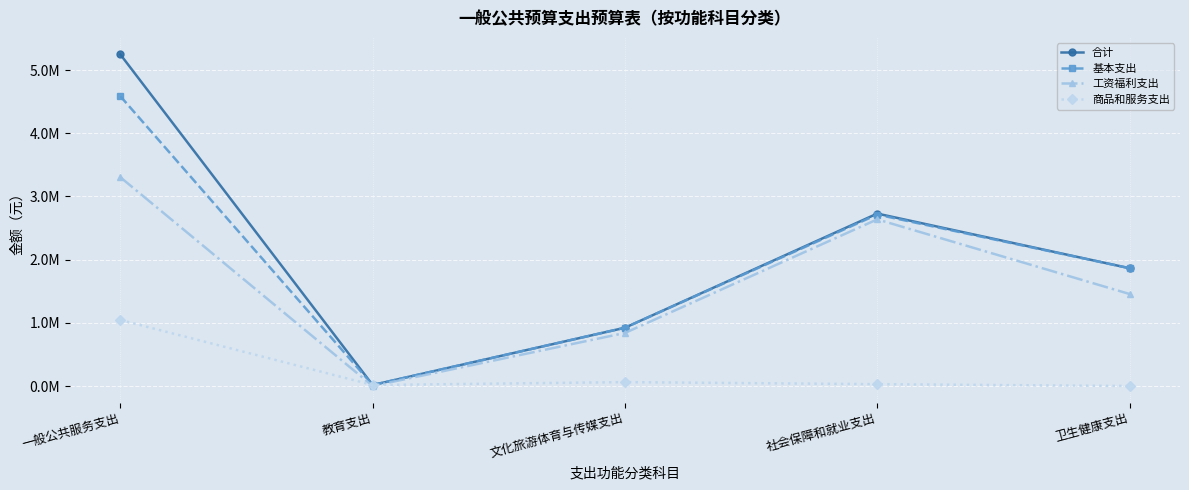

True or false: 合计 and 工资福利支出 intersect in this chart.

False